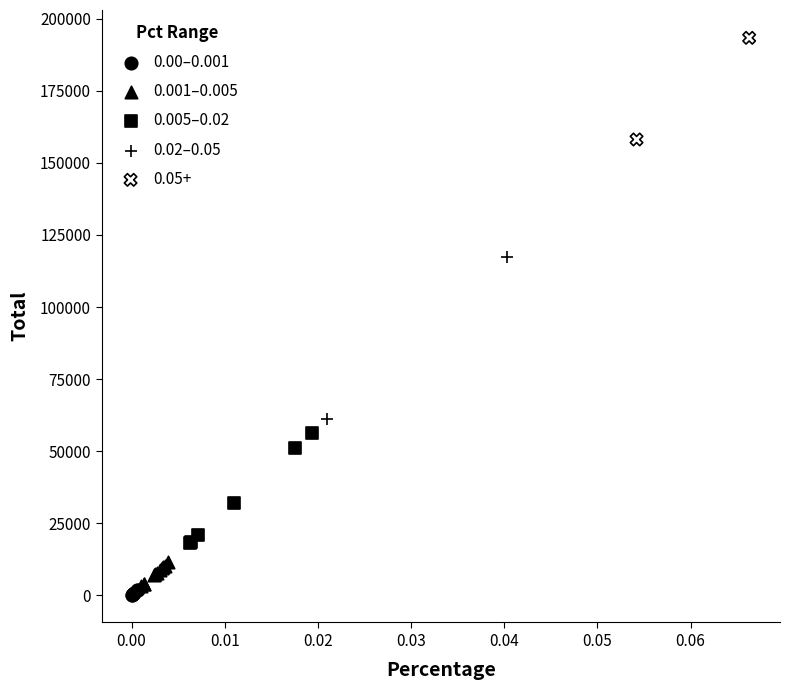

What are all the series names shown in the legend?

0.00–0.001, 0.001–0.005, 0.005–0.02, 0.02–0.05, 0.05+